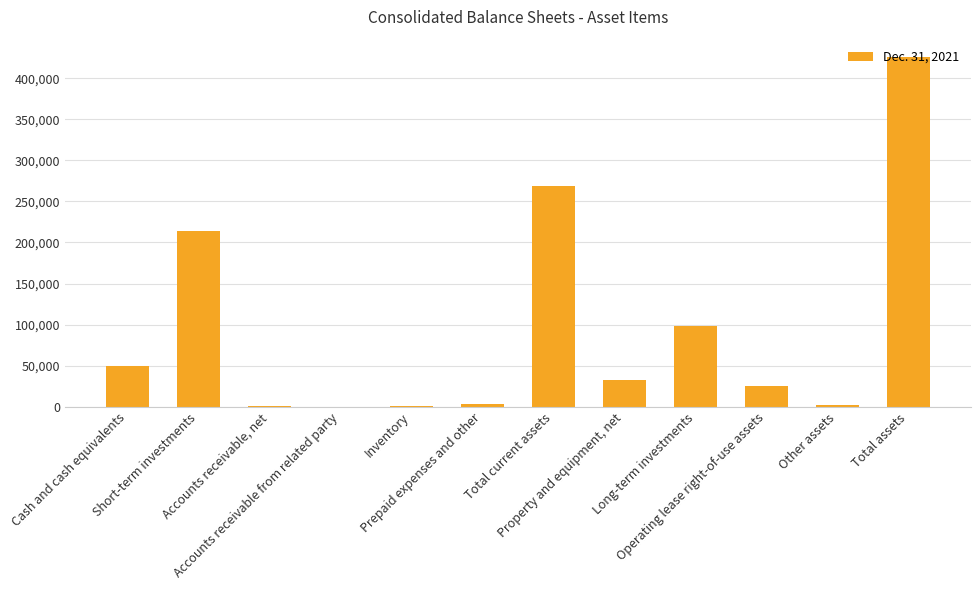

How many categories are shown in the chart?

12